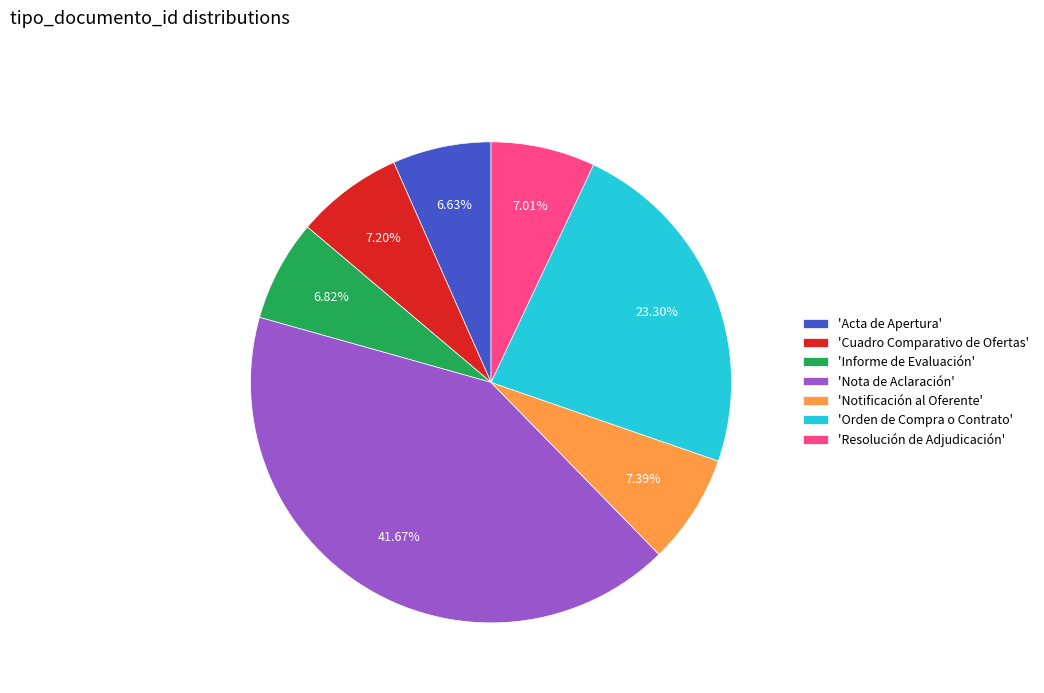

Combined, do 'Resolución de Adjudicación' and 'Informe de Evaluación' account for over 50%?

No